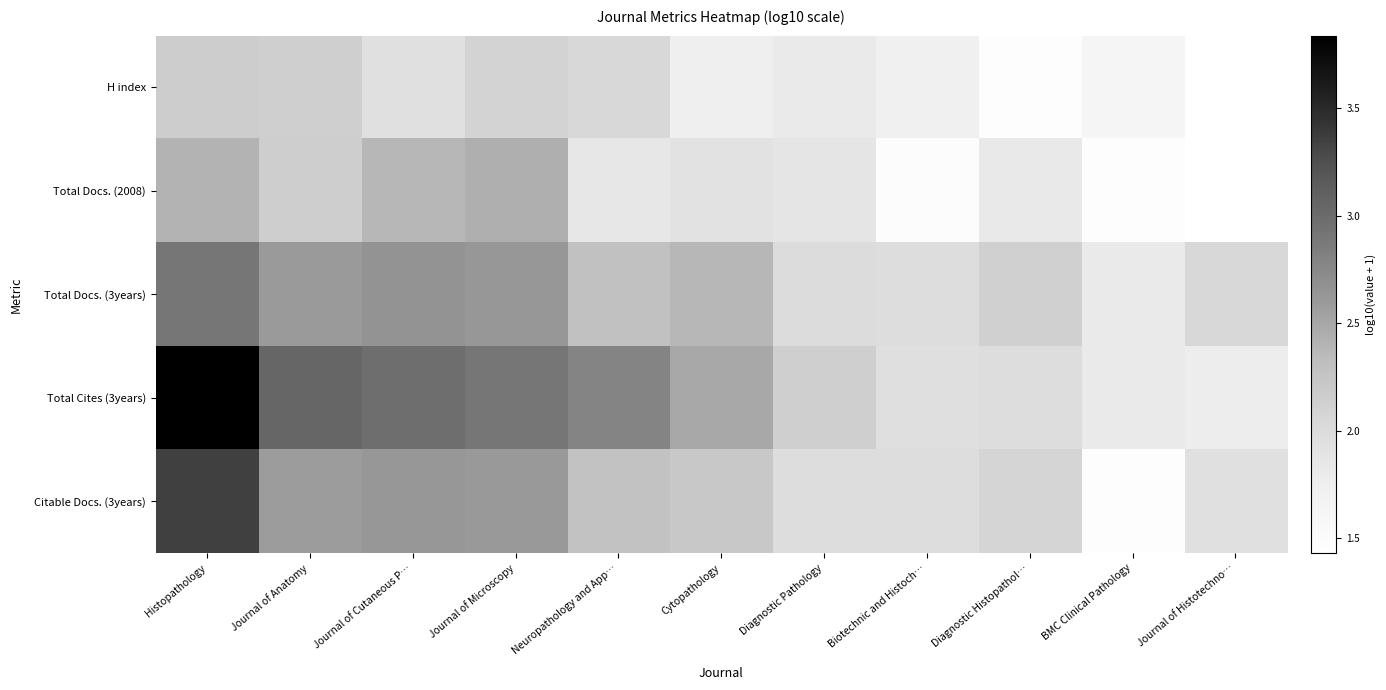

What is the total value across all series at Journal of Cutaneous P…?

12.6